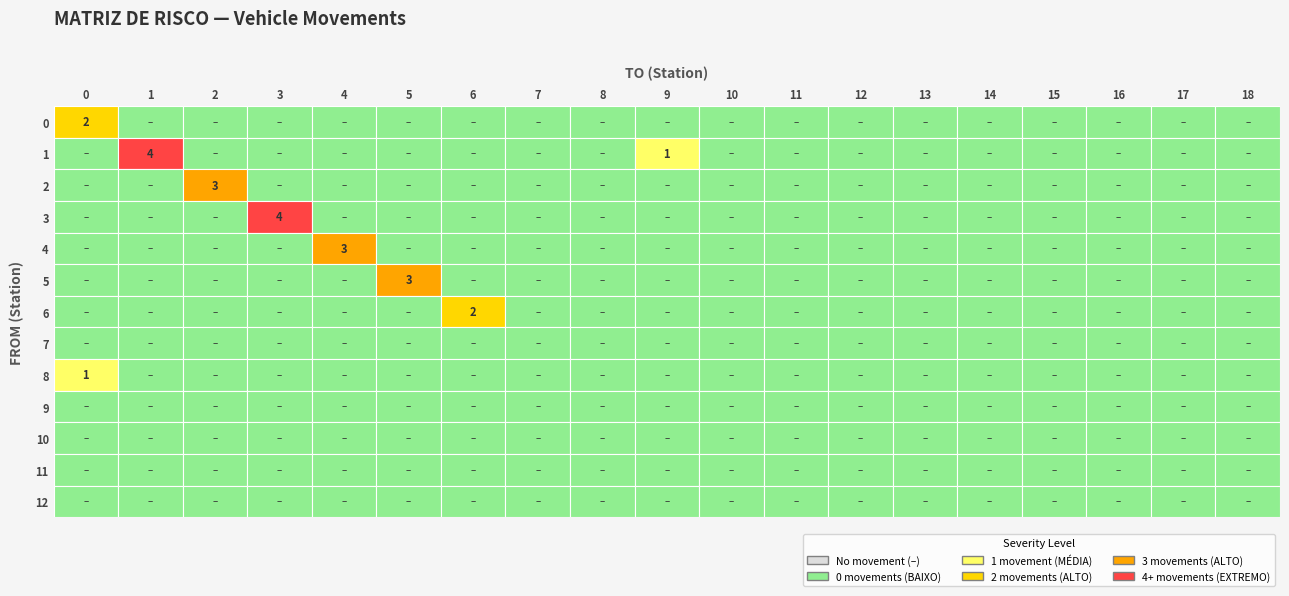

The 11 series shows 0 at 12. True or false?

True